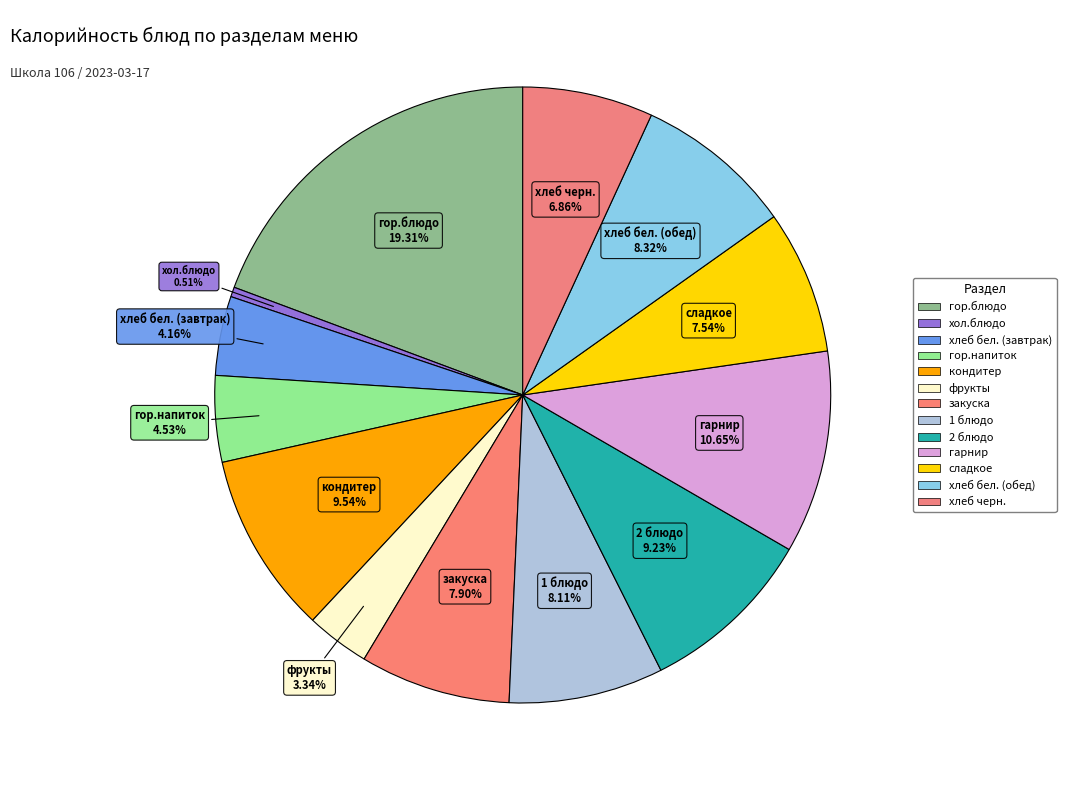

To the nearest percent, what percentage of the pie is кондитер?

10%